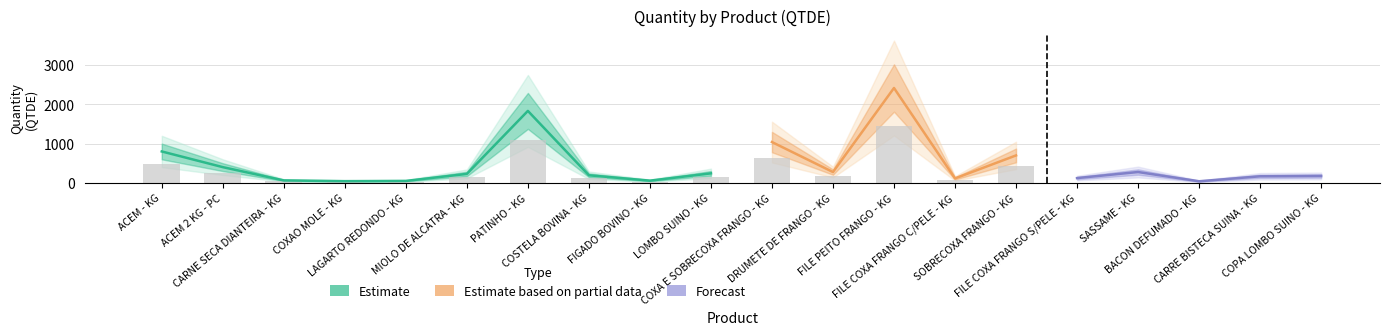

Rank the categories by value from lowest to highest.

BACON DEFUMADO - KG, COXAO MOLE - KG, LAGARTO REDONDO - KG, FIGADO BOVINO - KG, CARNE SECA DIANTEIRA - KG, FILE COXA FRANGO C/PELE - KG, FILE COXA FRANGO S/PELE - KG, CARRE BISTECA SUINA - KG, COPA LOMBO SUINO - KG, COSTELA BOVINA - KG, MIOLO DE ALCATRA - KG, LOMBO SUINO - KG, DRUMETE DE FRANGO - KG, SASSAME - KG, ACEM 2 KG - PC, SOBRECOXA FRANGO - KG, ACEM - KG, COXA E SOBRECOXA FRANGO - KG, PATINHO - KG, FILE PEITO FRANGO - KG